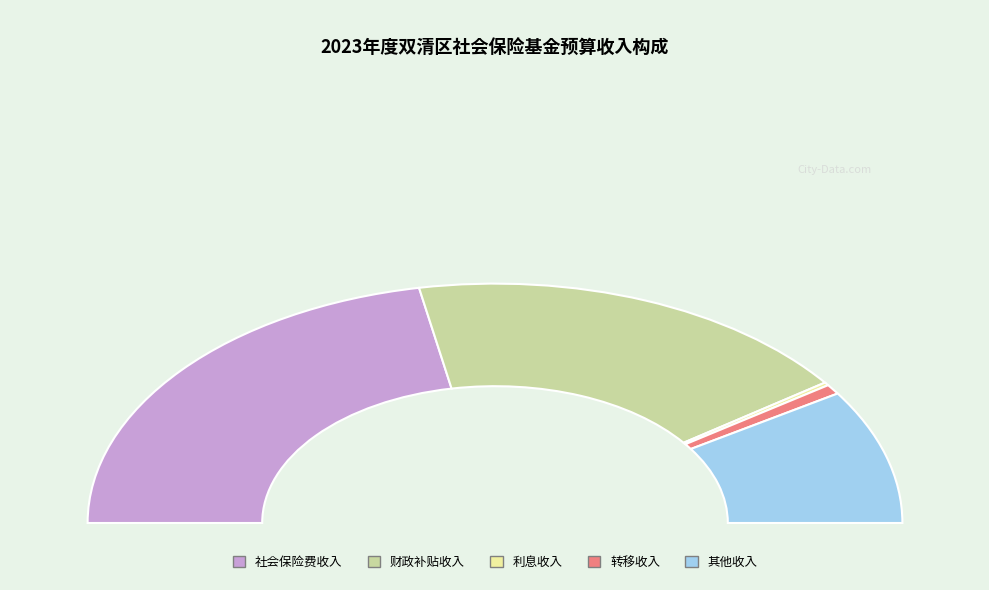

Rank the categories by value from lowest to highest.

利息收入, 转移收入, 其他收入, 财政补贴收入, 社会保险费收入